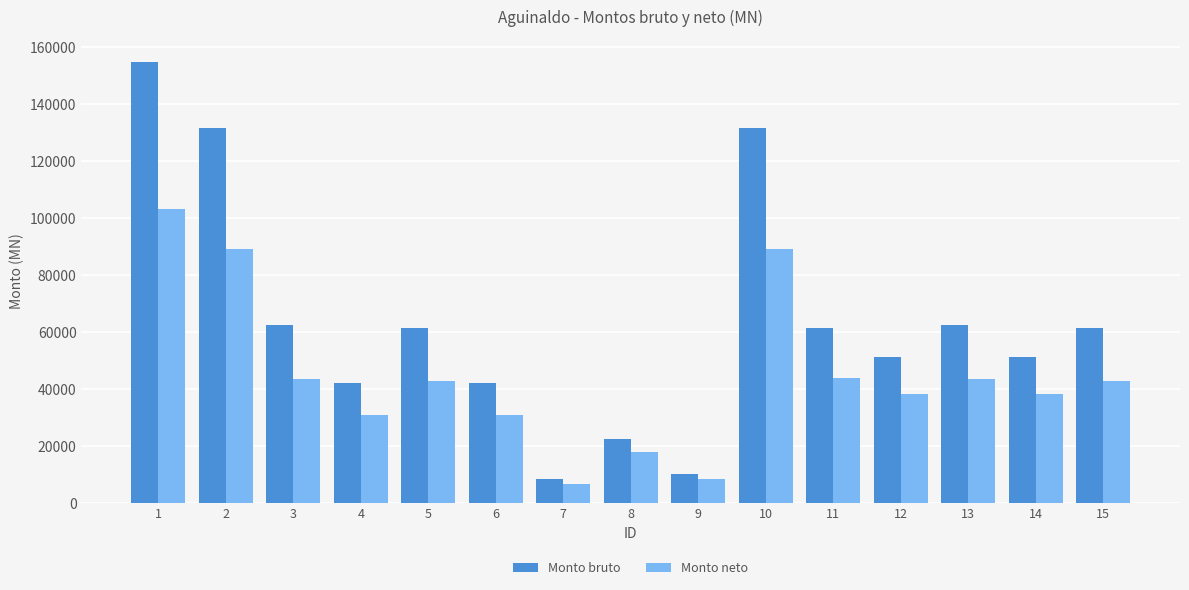

Which label corresponds to the smallest value in the chart?

7